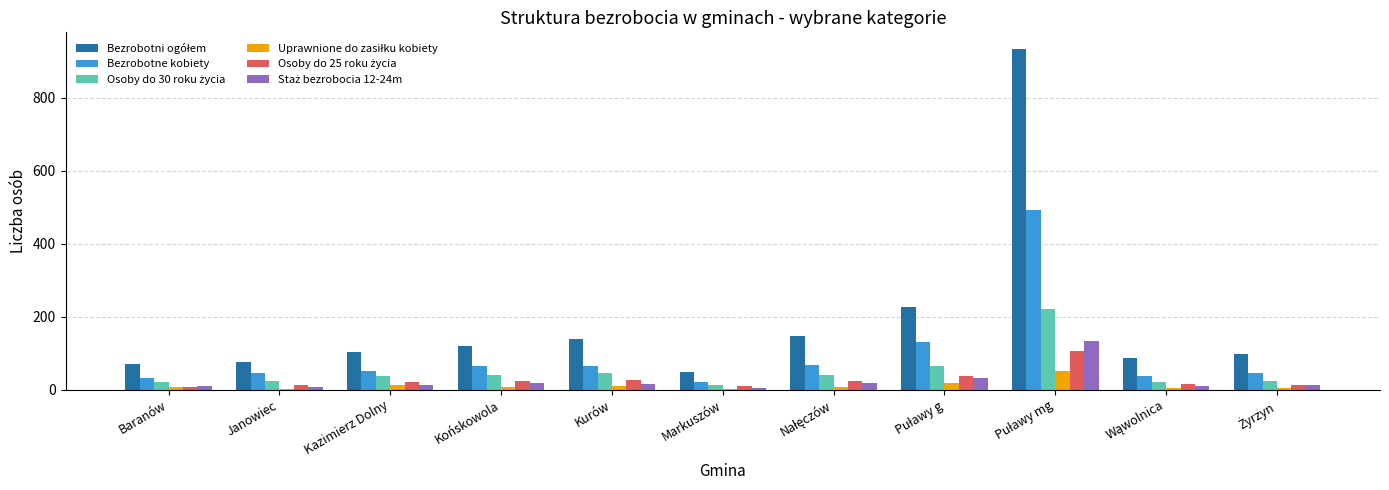

What is the sum of all Bezrobotne kobiety values?

1055